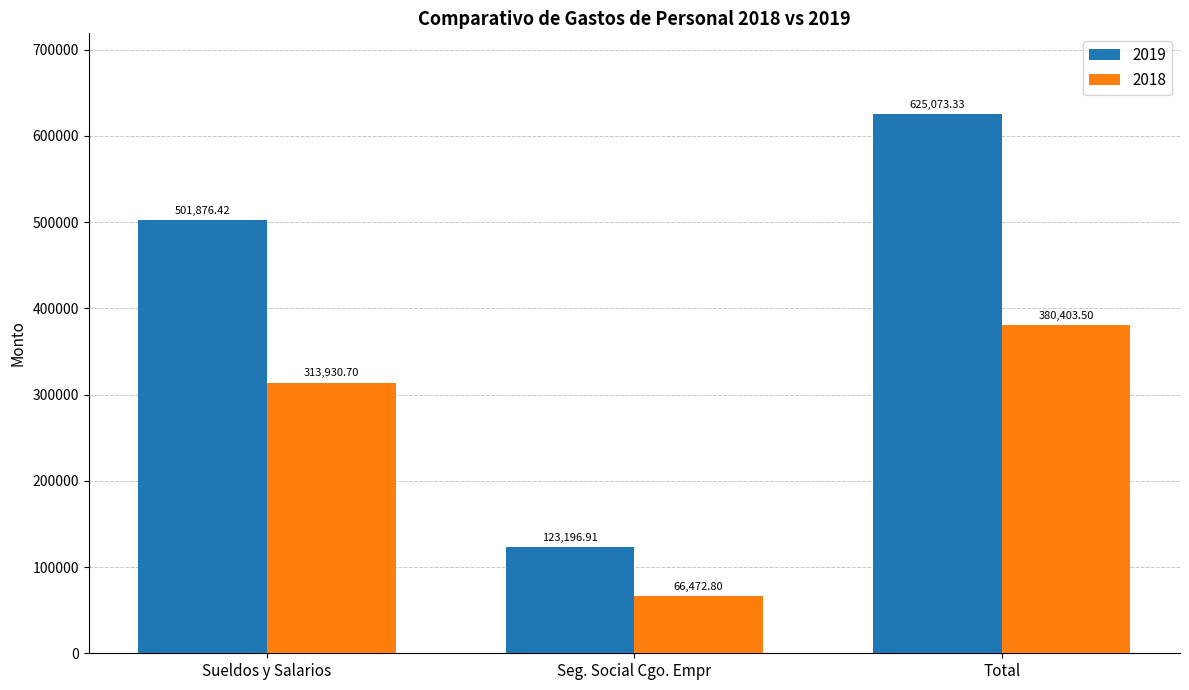

At how many categories does at least one series exceed 192650?

2